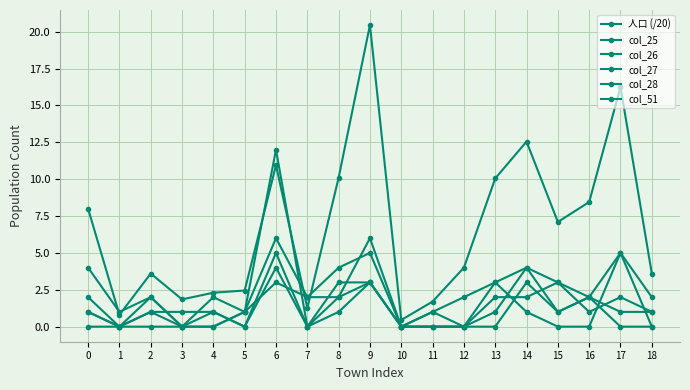

True or false: col_25 has more than 0 interior local peaks.

True